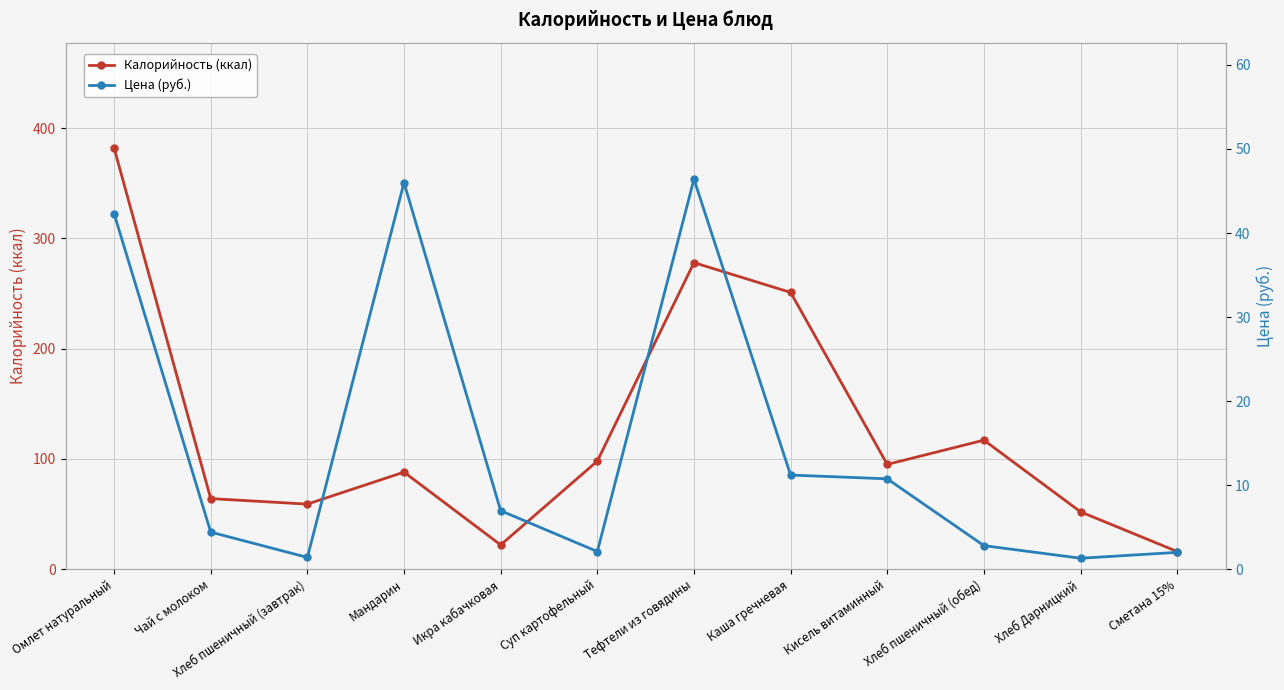

The value of Калорийность (ккал) at Каша гречневая is 373.9. True or false?

False